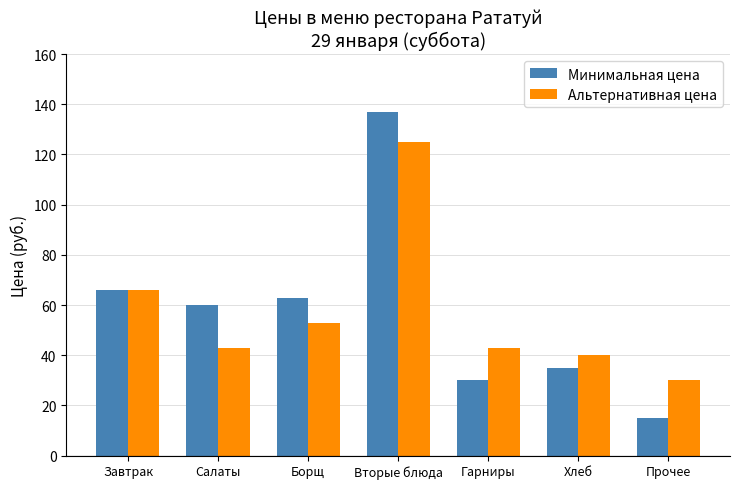

How many data points in Минимальная цена are less than 60?

3